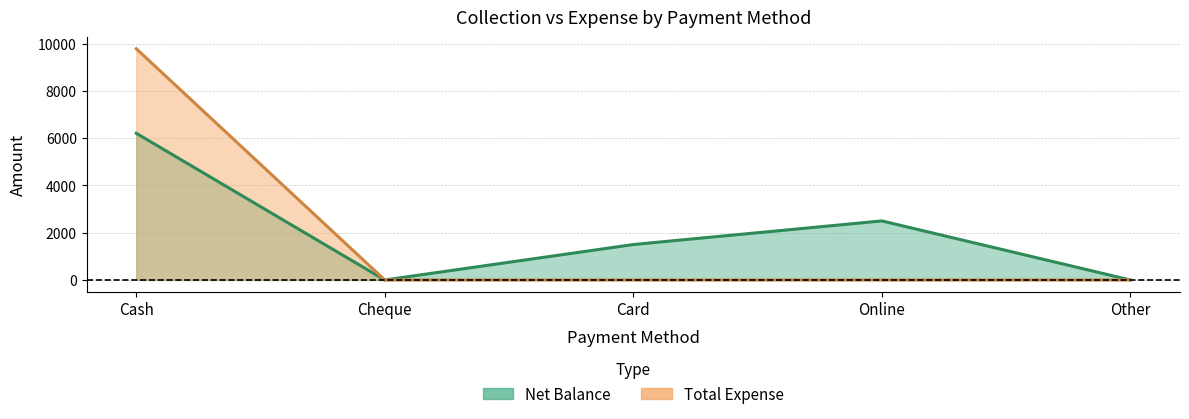

How many positive values does the Net Balance series have?

3